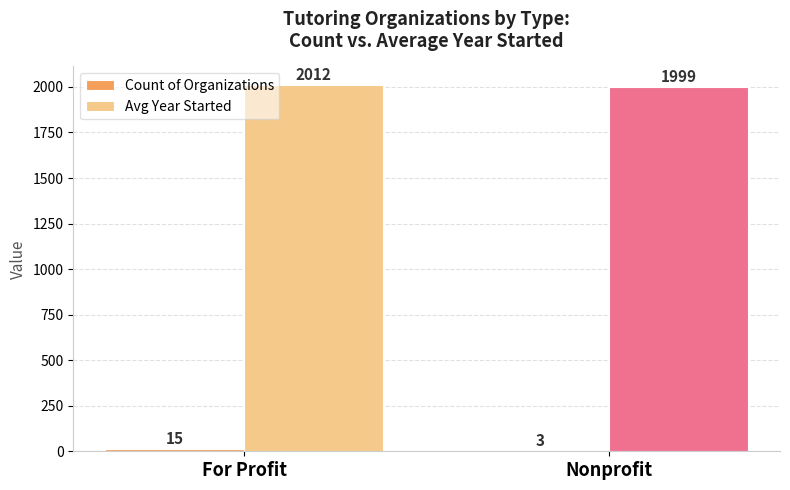

What is the sum of the Avg Year Started values at Nonprofit and For Profit?

4011